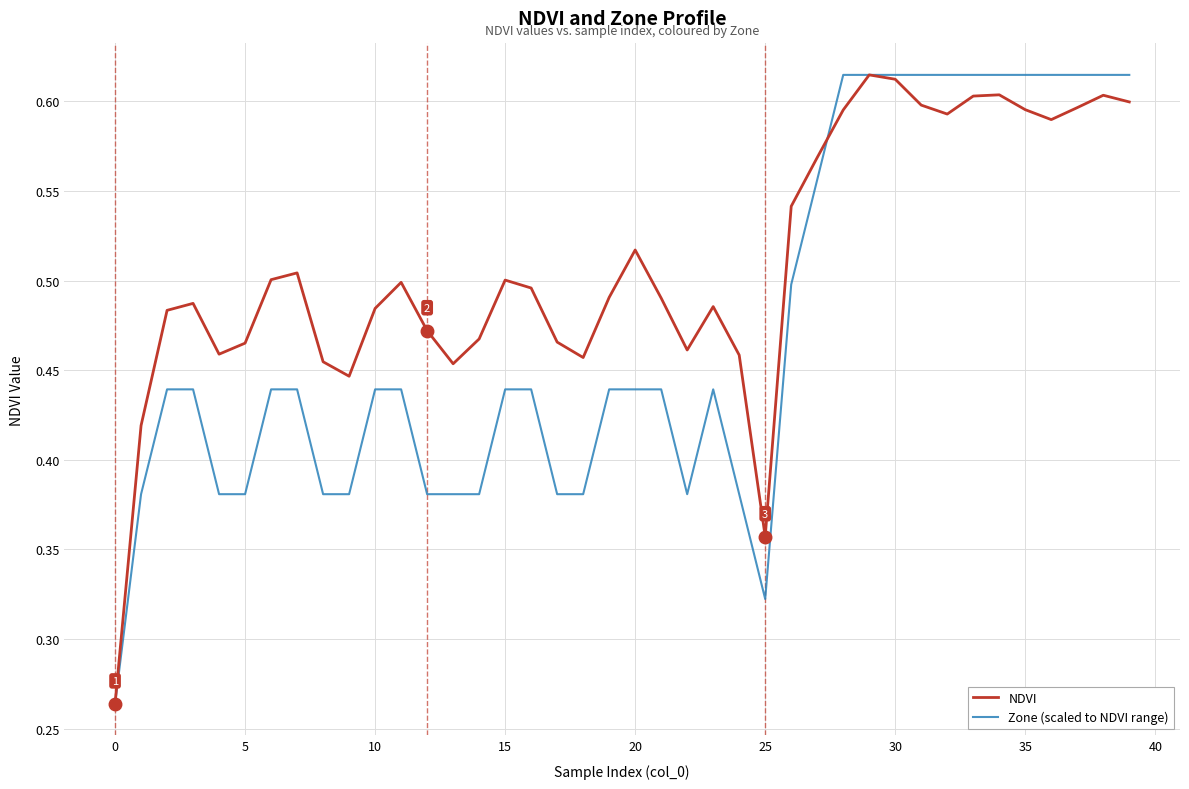

Which series has the largest total across all categories?

NDVI